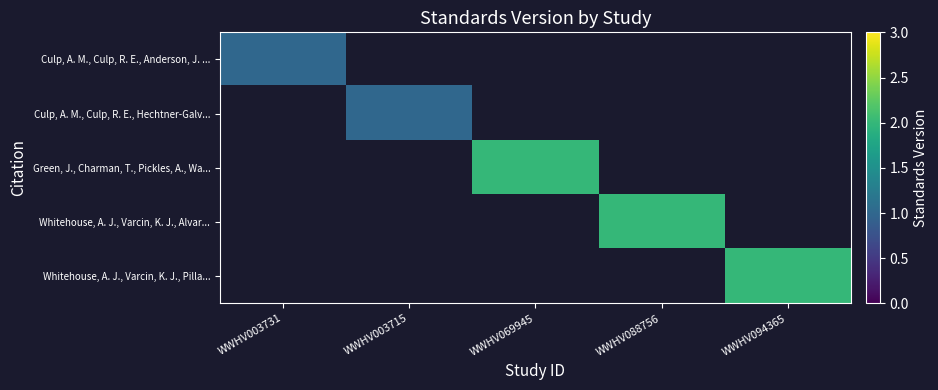

Rank the series by their average value, from lowest to highest.

Culp, A. M., Culp, R. E., Anderson, J. ..., Culp, A. M., Culp, R. E., Hechtner-Galv..., Green, J., Charman, T., Pickles, A., Wa..., Whitehouse, A. J., Varcin, K. J., Alvar..., Whitehouse, A. J., Varcin, K. J., Pilla...